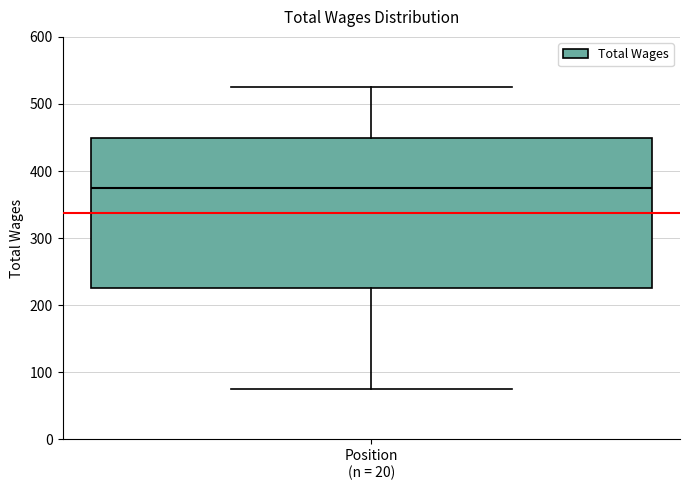

Where does the lower whisker of the box for Position (n = 20) end on the y-axis? The values are not printed on the chart, so give them approximately, as read against the axis.

80